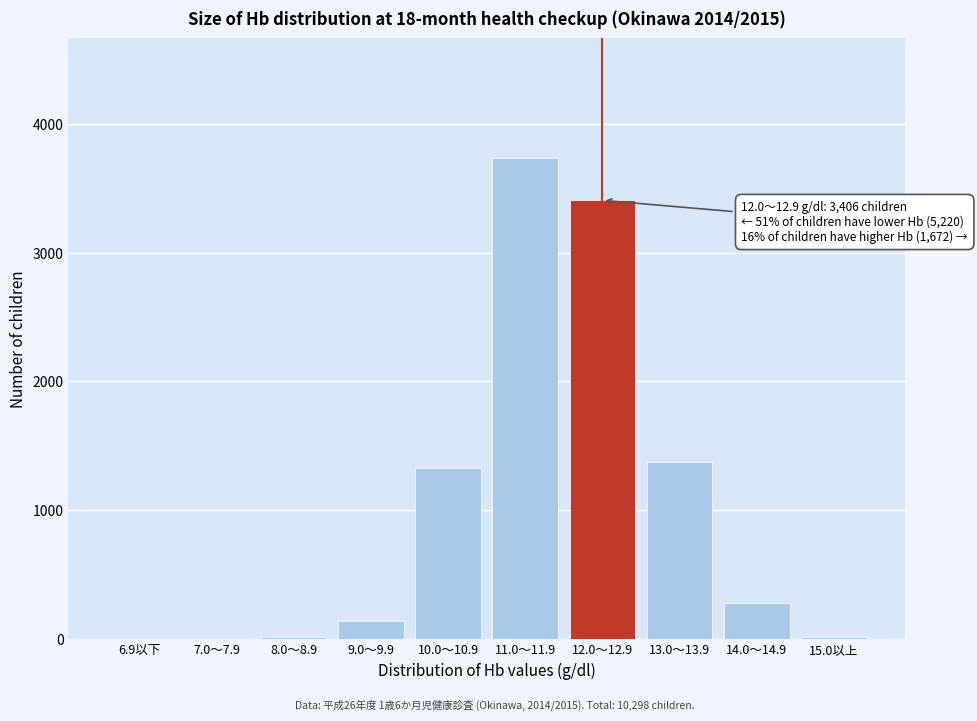

Is it true that the value at 10.0～10.9 is 1328?

True